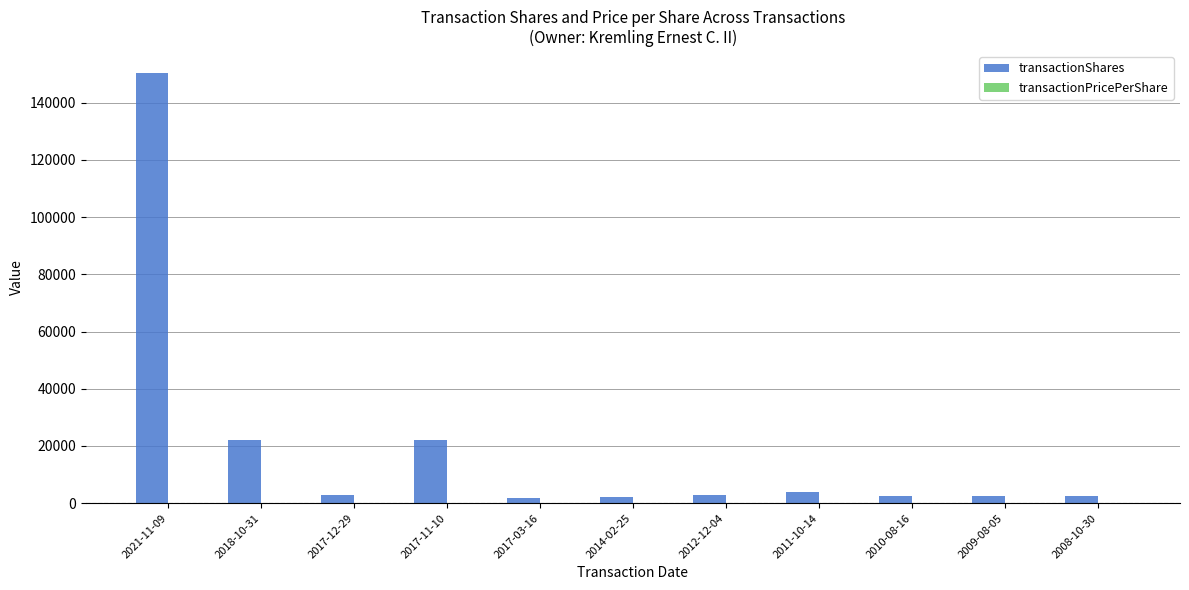

Which series has the largest total across all categories?

transactionShares